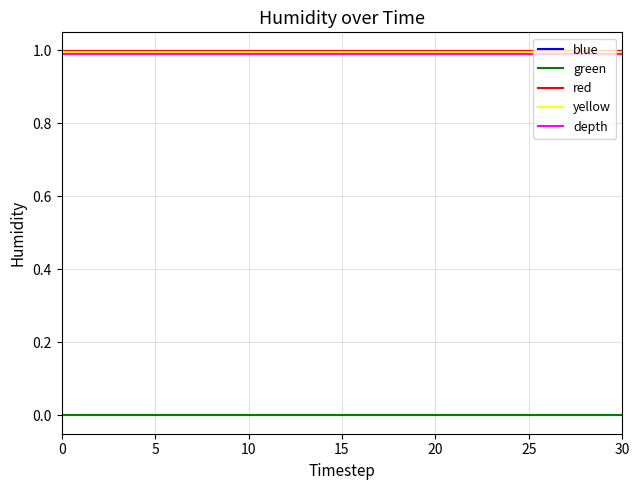

What is the greatest value displayed?

1.0